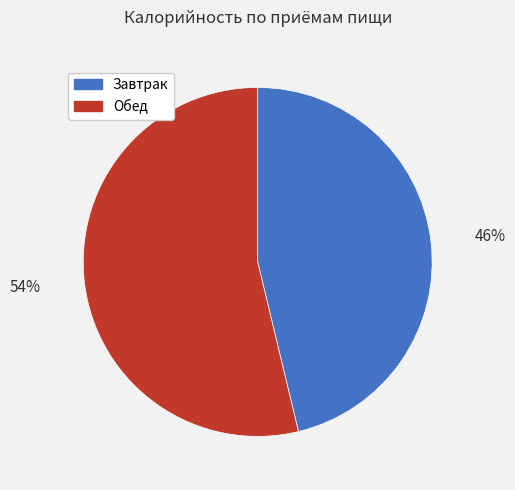

To the nearest percent, what percentage of the pie is Обед?

54%